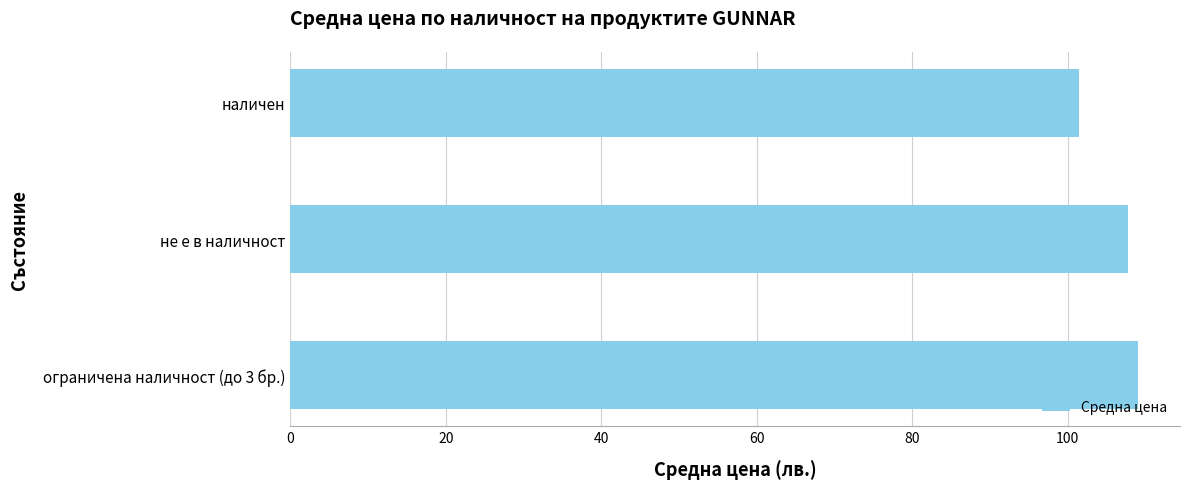

What is the sum of all values?

318.3